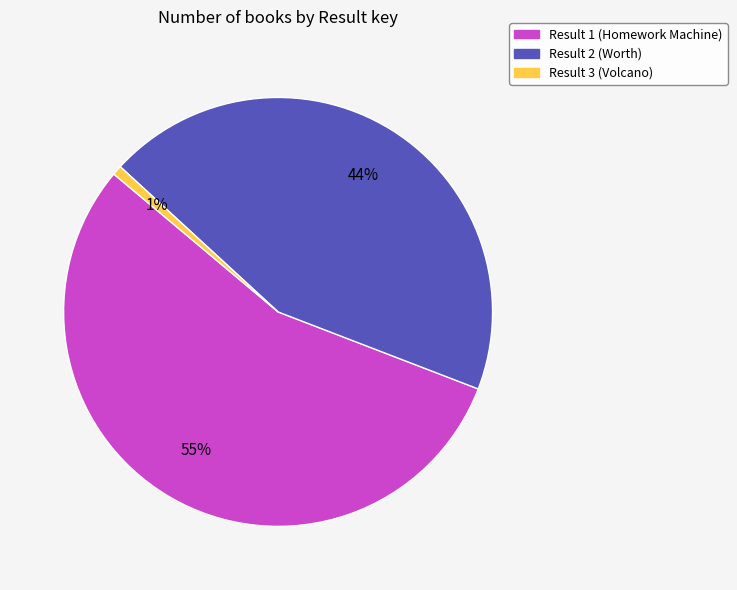

What is the largest slice in the pie chart?

Result 1 (Homework Machine)